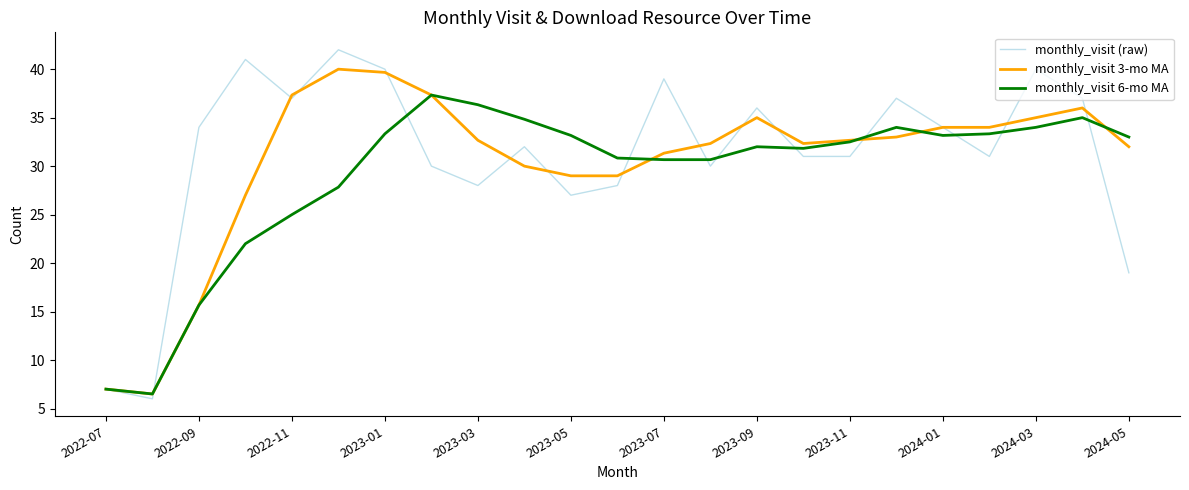

What is the minimum value for monthly_visit 6-mo MA?

6.5